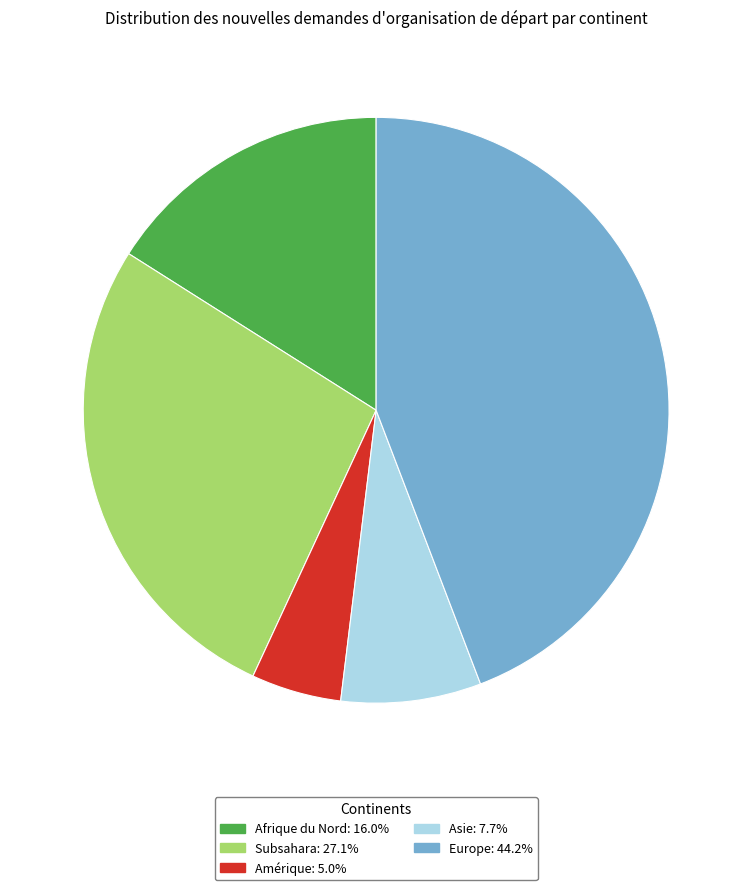

Does any single category account for the majority?

No